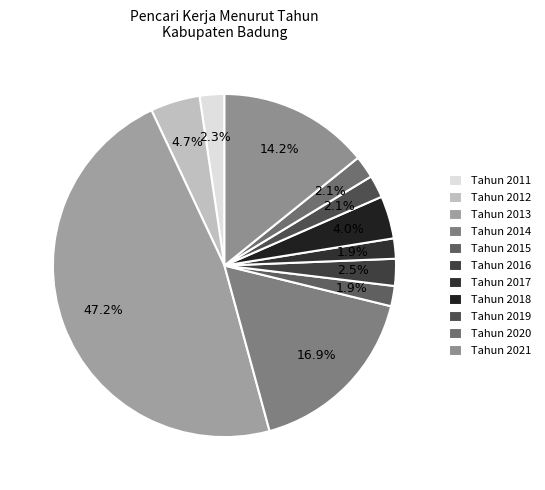

Which has a higher value, Tahun 2018 or Tahun 2016?

Tahun 2018